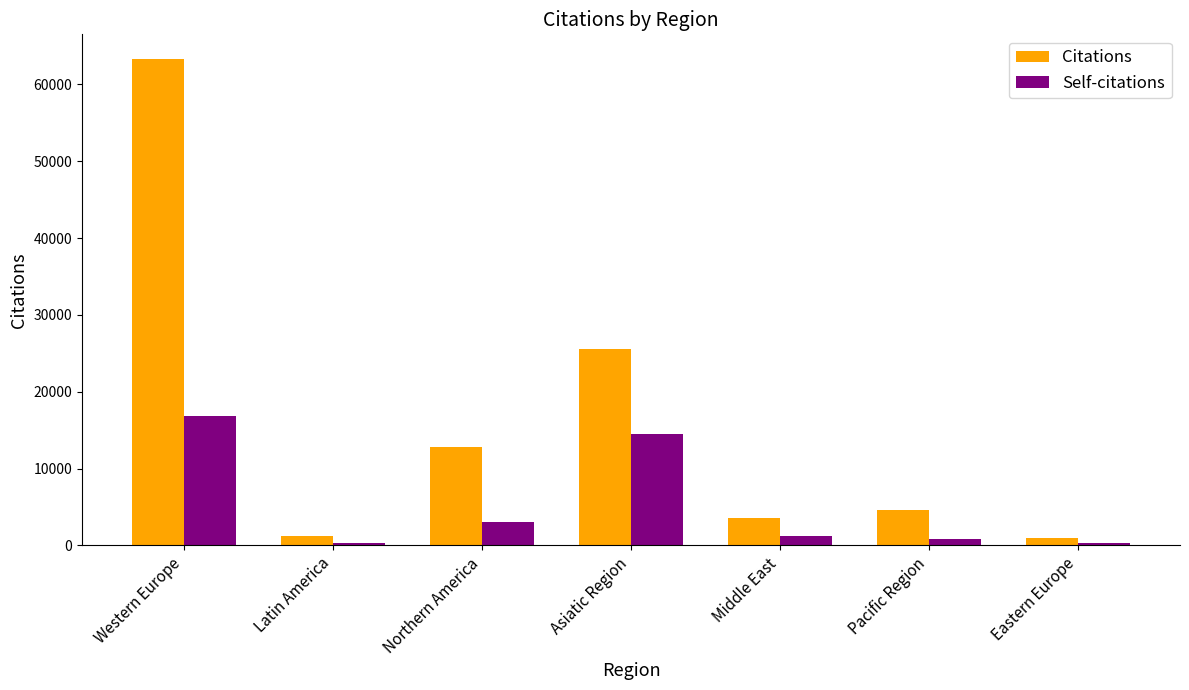

True or false: Self-citations has a value of 16873 at Western Europe.

True